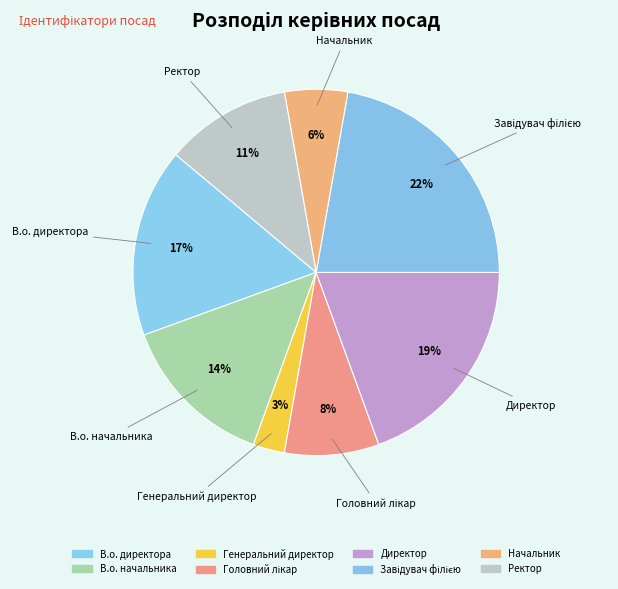

Does Завідувач філією account for over 50% of the chart?

No